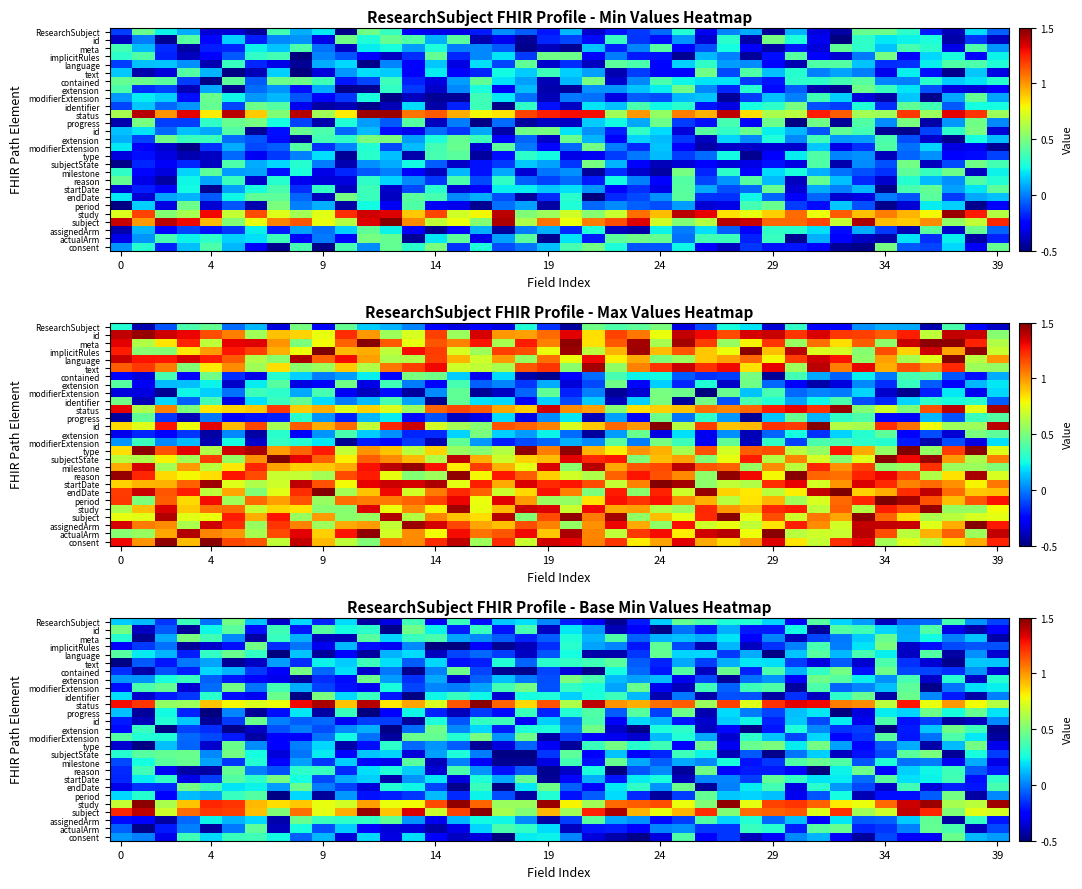

What is the greatest value displayed?

1.5